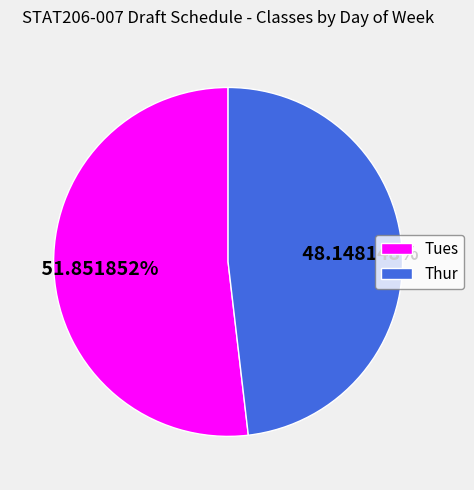

True or false: Thur accounts for 63% of the total.

False